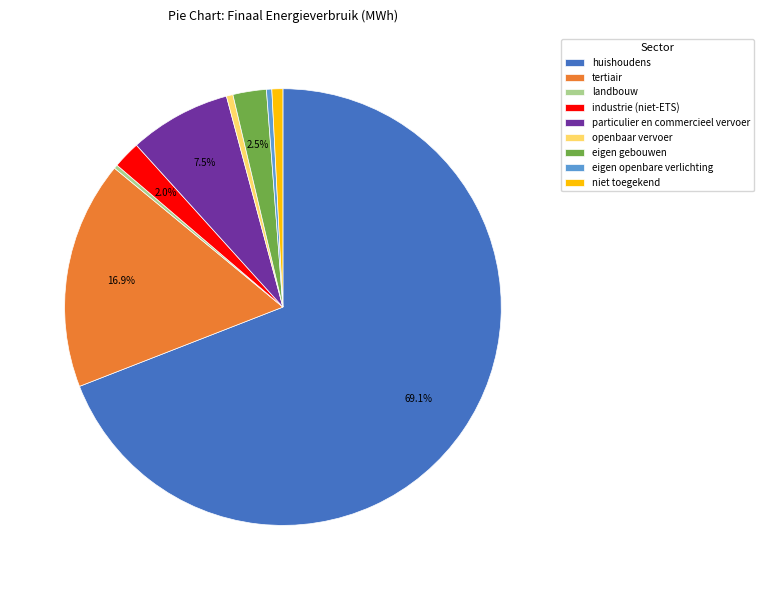

How many slices are in this pie chart?

9